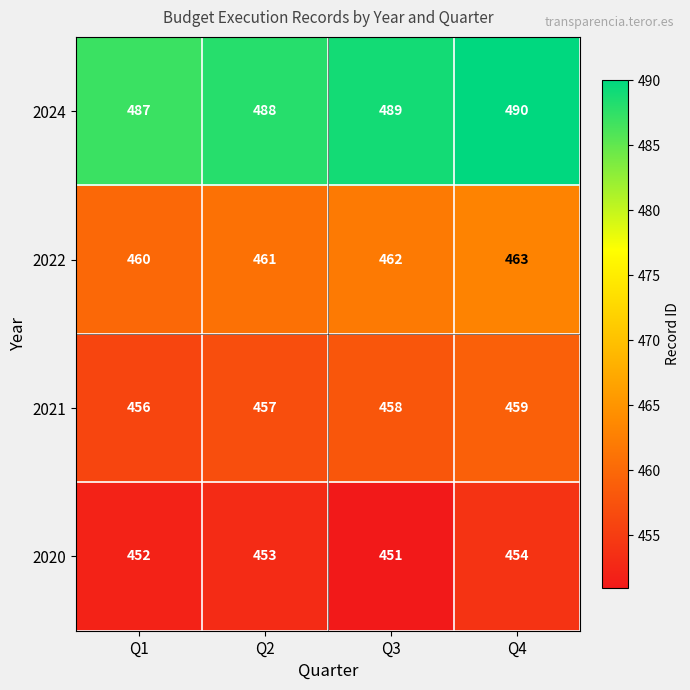

How many series are shown in this chart?

4